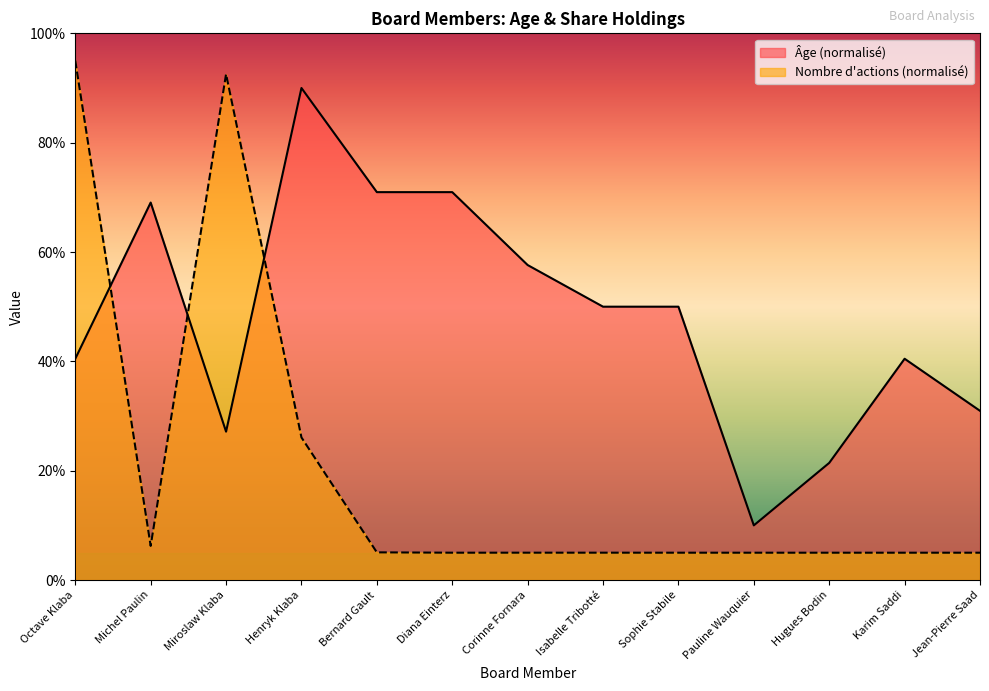

True or false: Âge and Nombre d'actions intersect in this chart.

True